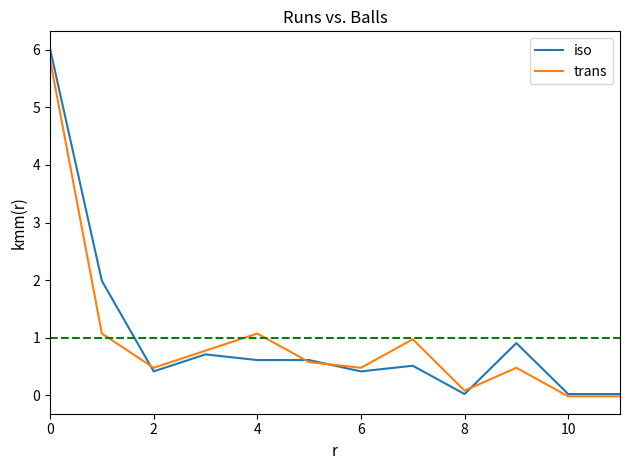

Which series has the largest range (max minus min)?

iso